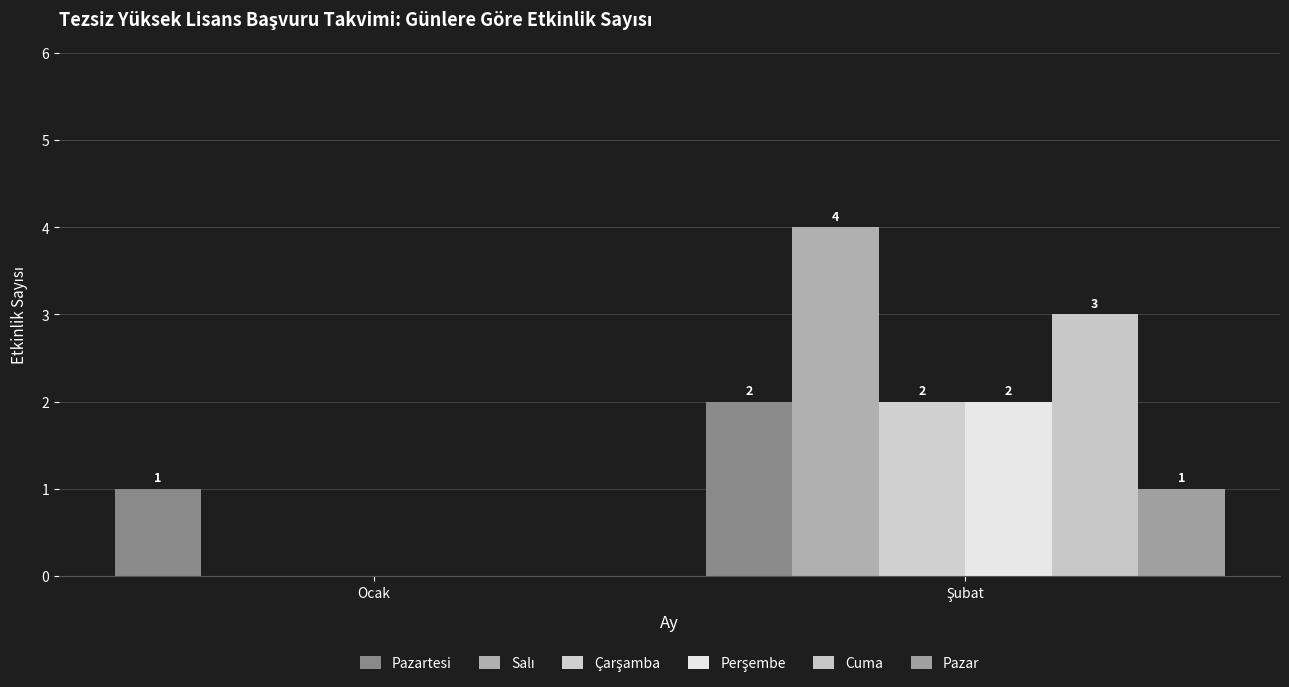

True or false: Perşembe has a value of 1 at Şubat.

False